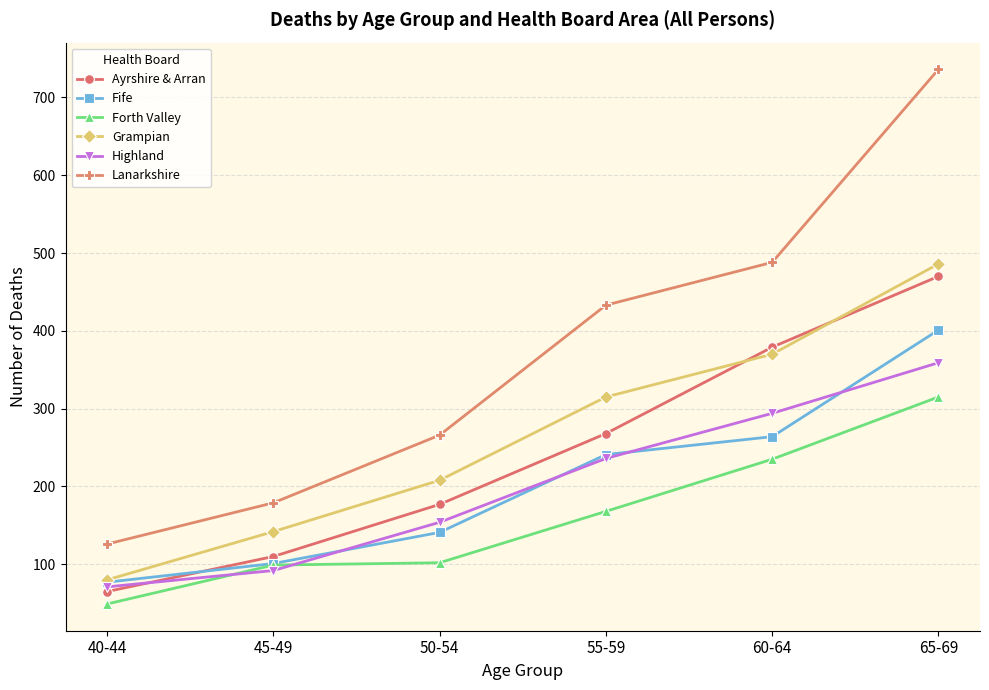

How many lines are shown in the chart?

6